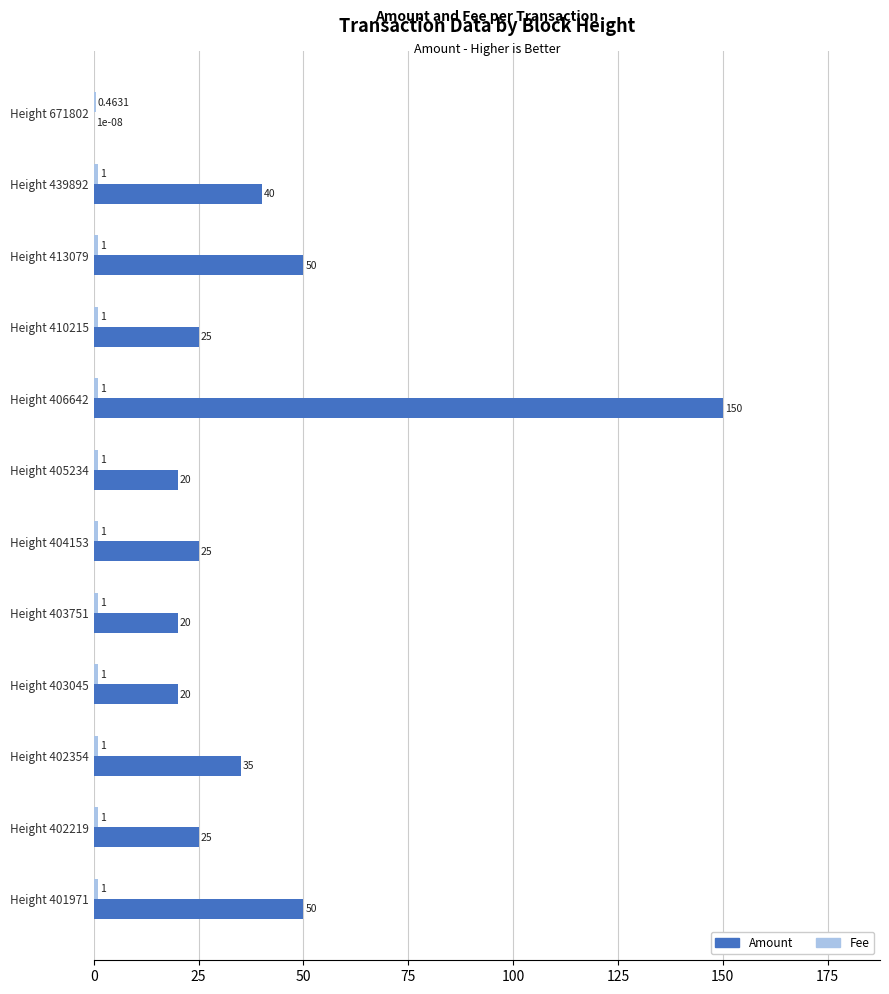

Which series changed the most between Height 439892 and Height 406642?

Amount